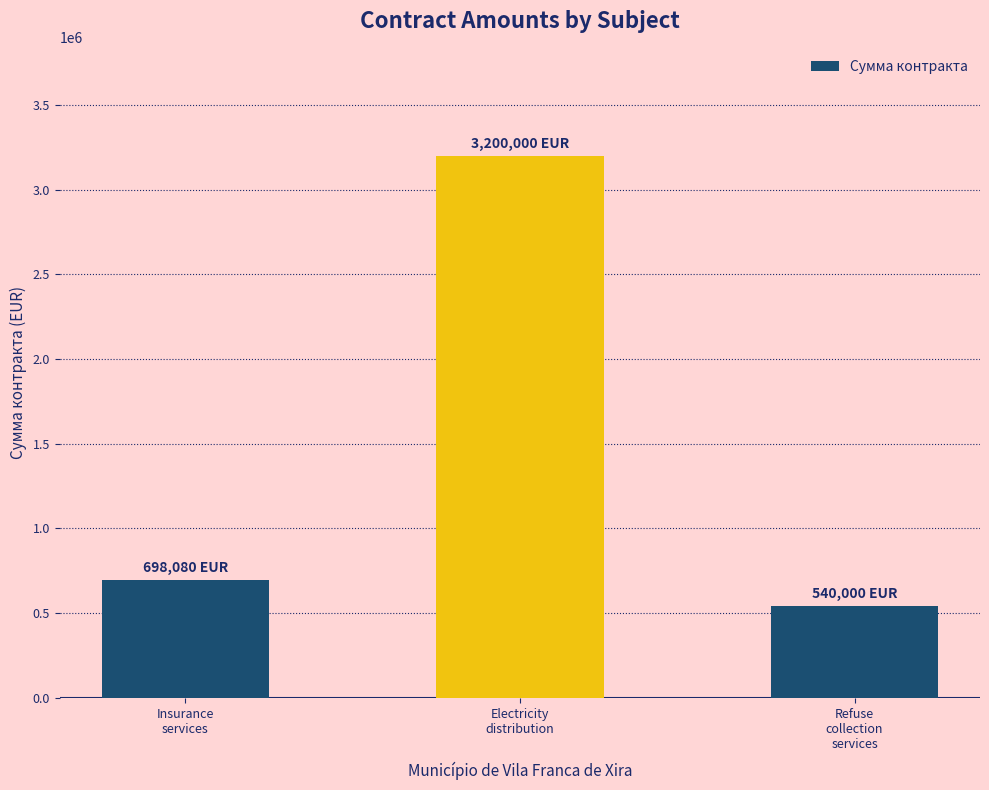

Rank the categories by value from lowest to highest.

Refuse
collection
services, Insurance
services, Electricity
distribution